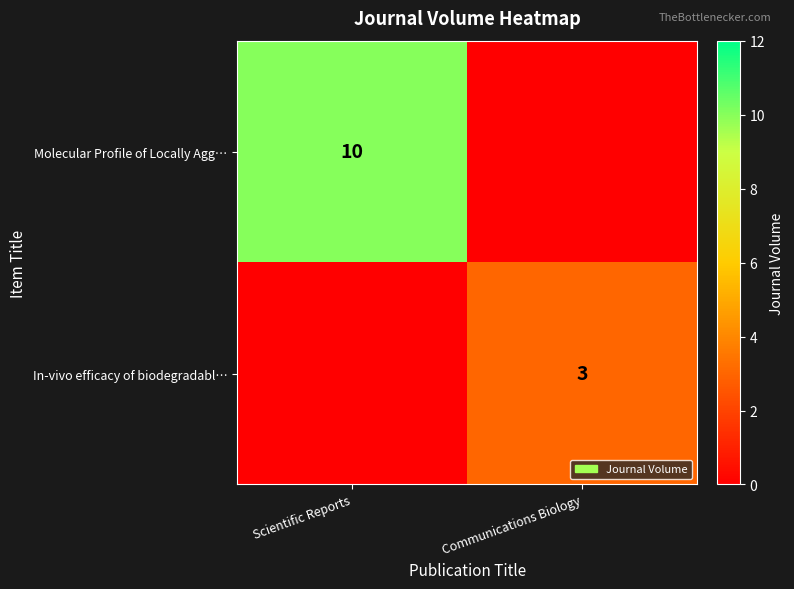

The Molecular Profile of Locally Agg… series shows 10 at Scientific Reports. True or false?

True